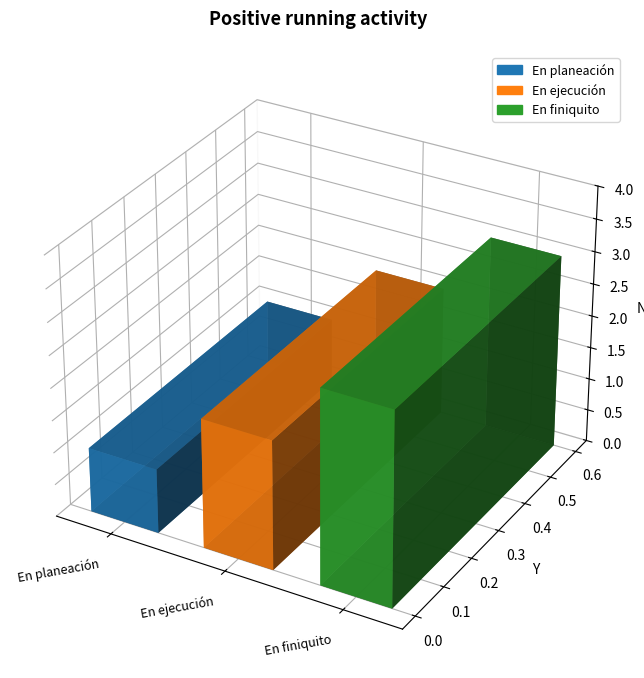

What is the change in value from En ejecución to En finiquito?

+1